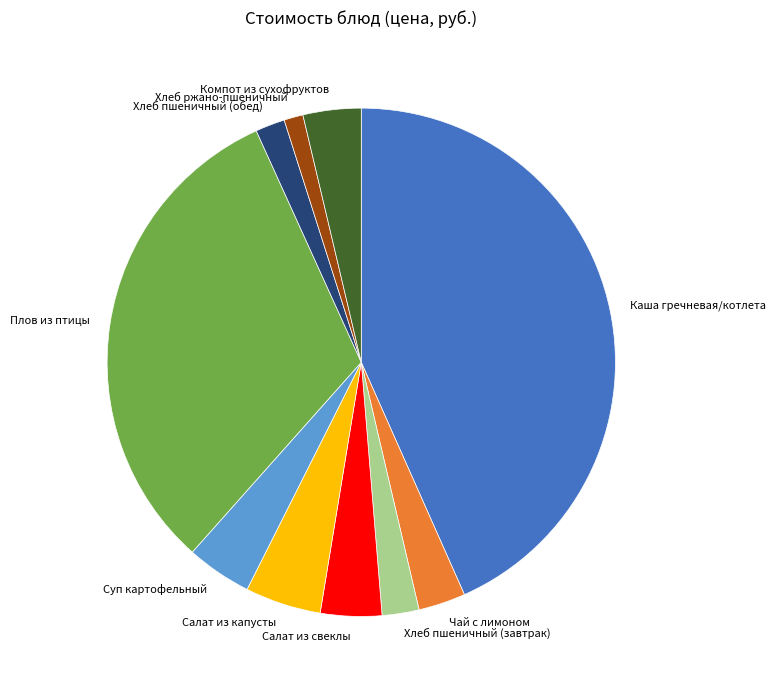

Count the number of slices in the pie.

10